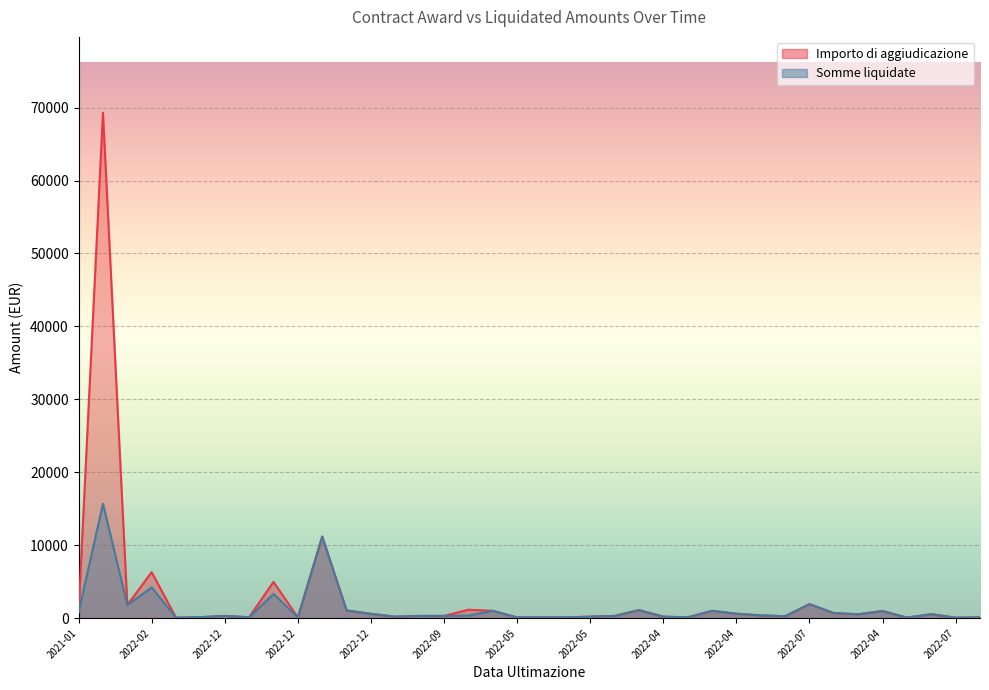

True or false: Importo di aggiudicazione and Somme liquidate cross at least once.

False